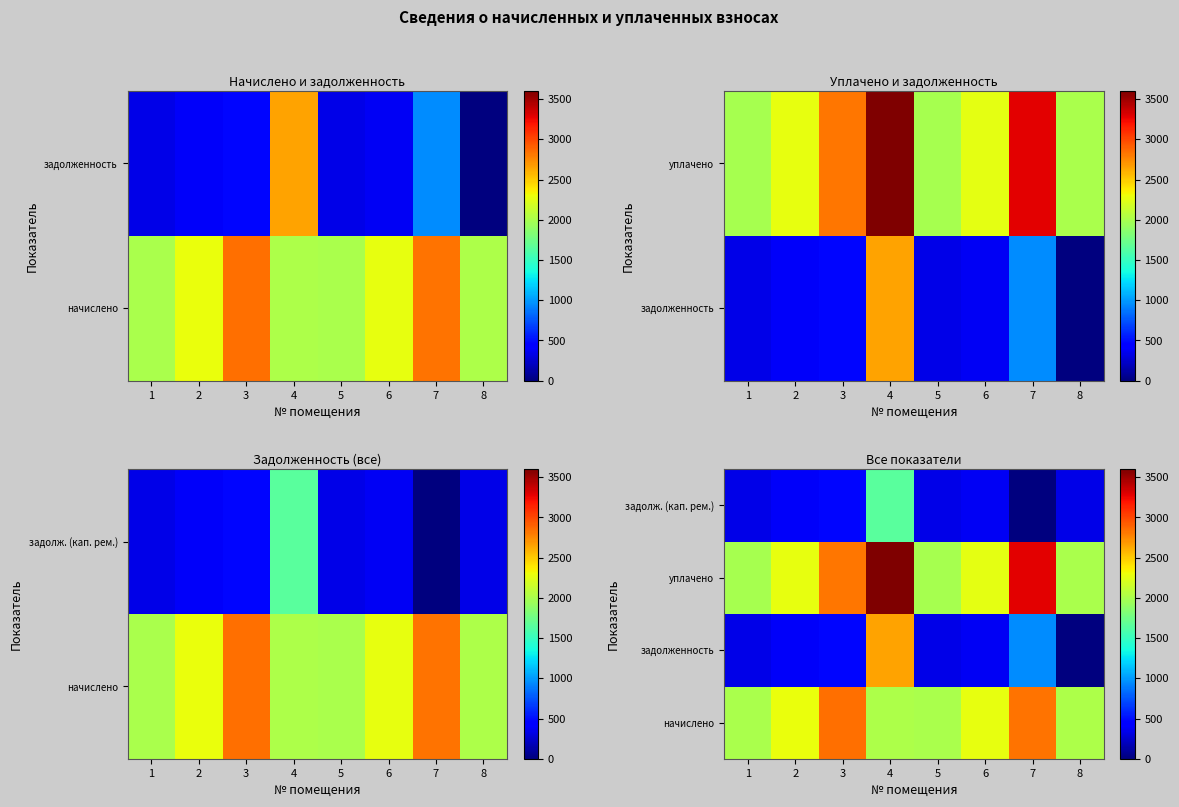

Which has a higher value, 6 or 5?

6